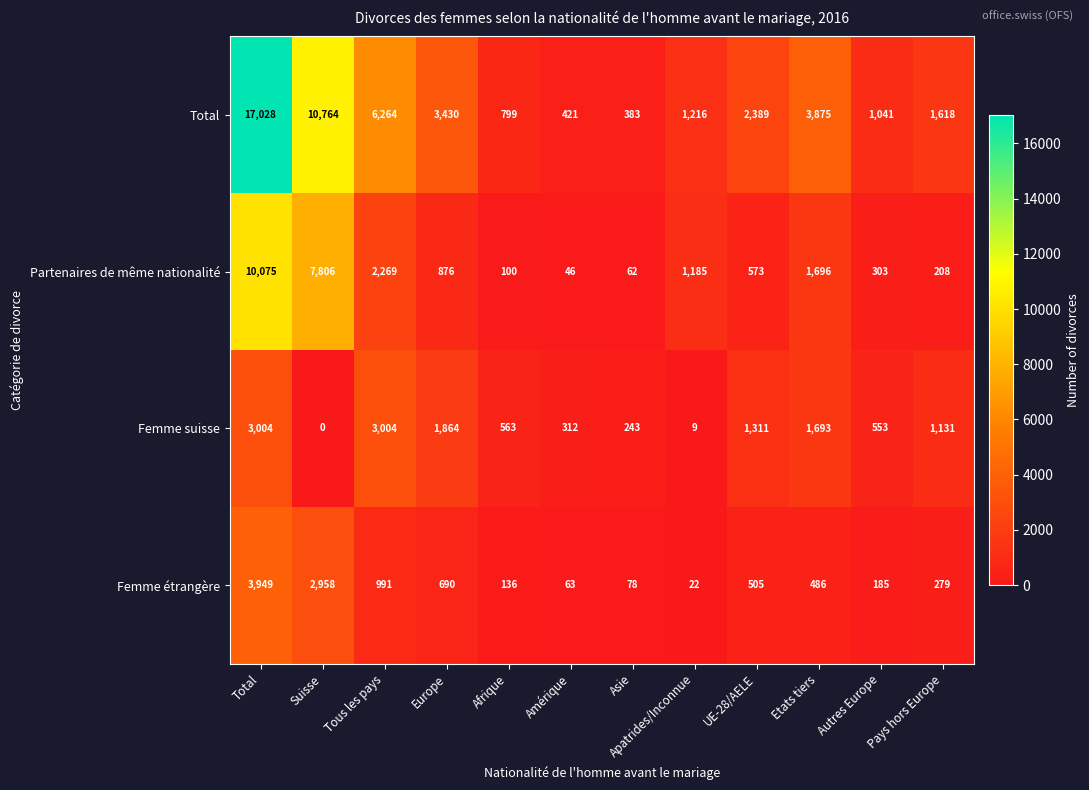

How many categories are shown in the chart?

12